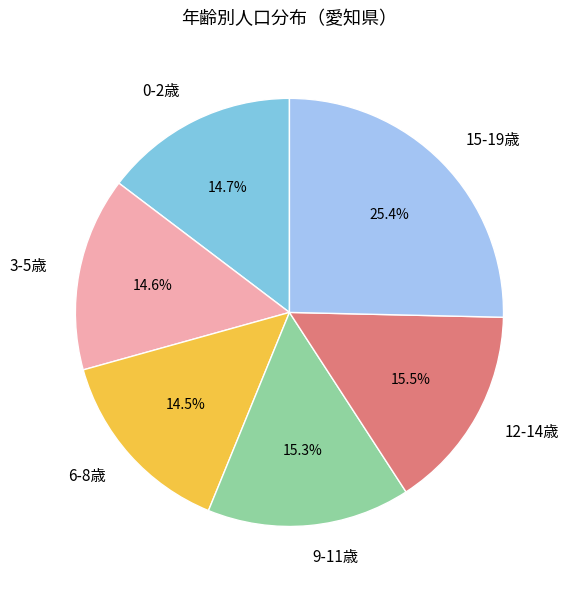

Combined, what portion of the pie is 3-5歳 and 6-8歳?

29.1%